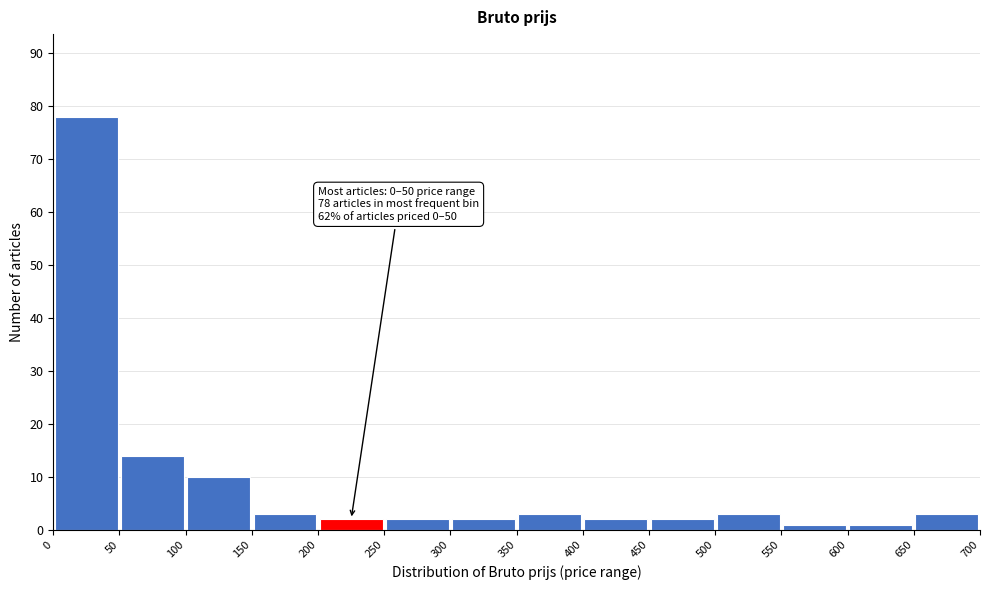

Which range on the x-axis has the tallest bar?

0 to 50